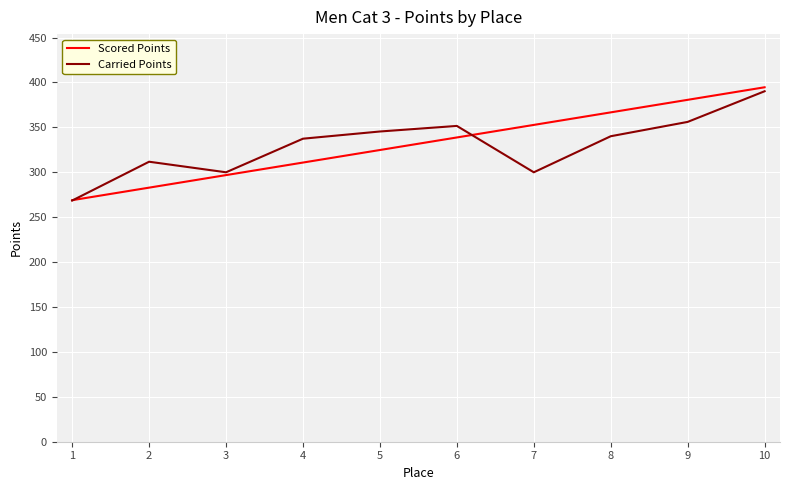

Where is Carried Points nearest to the value 329?

4